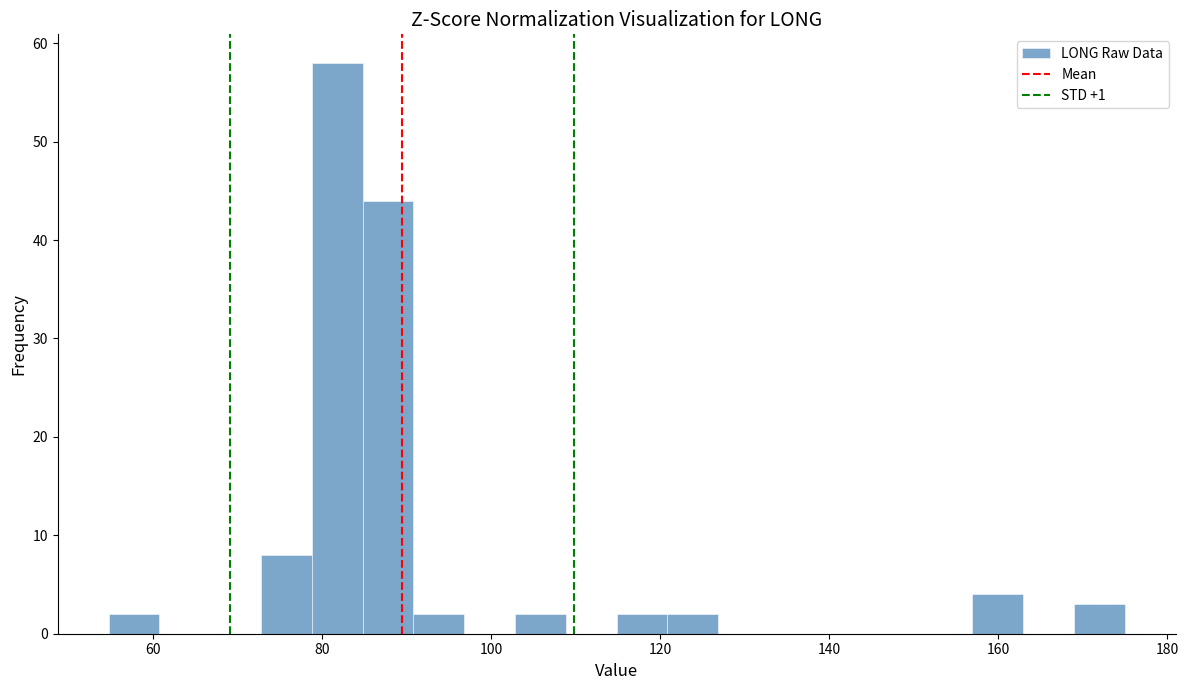

Around what value on the x-axis is the tallest bar? Give the approximate position of its centre, as read against the axis.

82